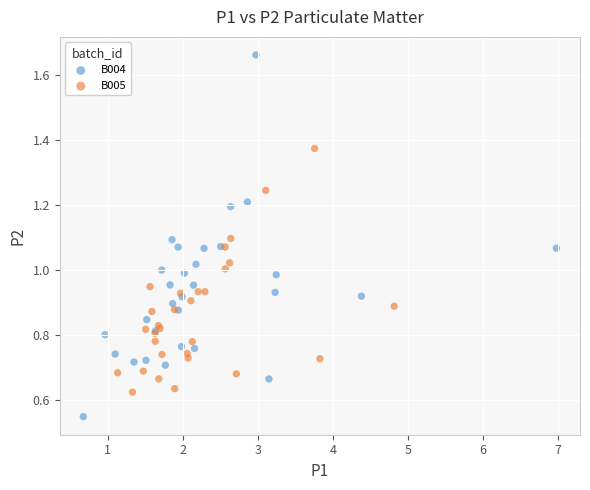

Which series reaches the maximum Y coordinate?

B004